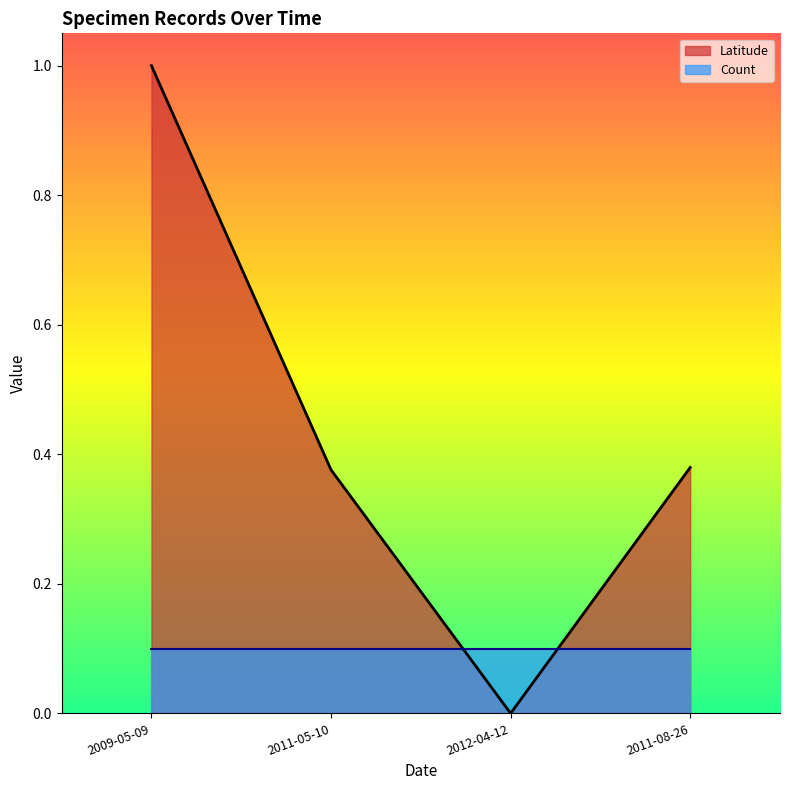

What position from the left is 2011-08-26?

4